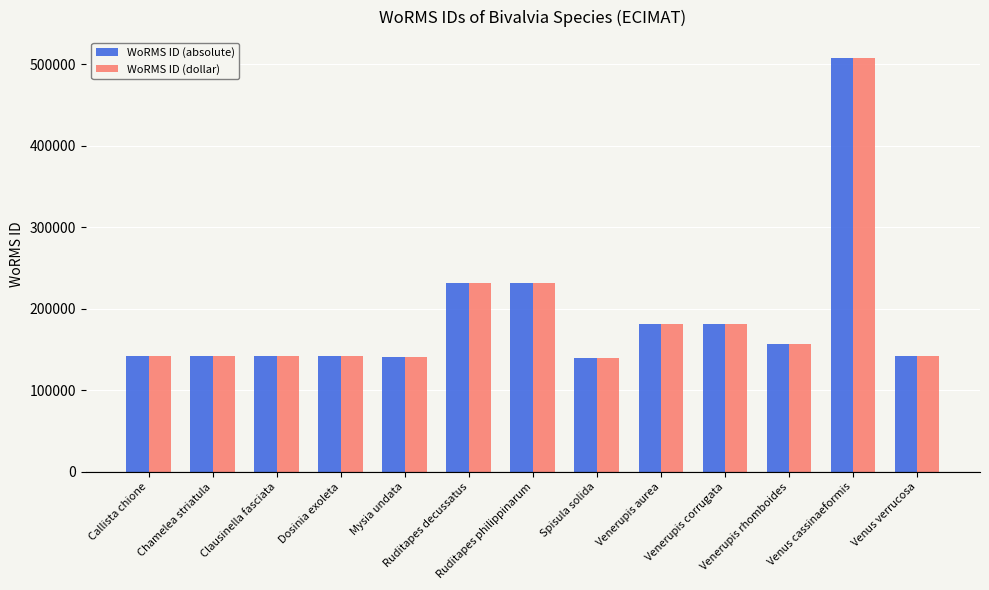

What is the maximum value for WoRMS ID (dollar)?

507986